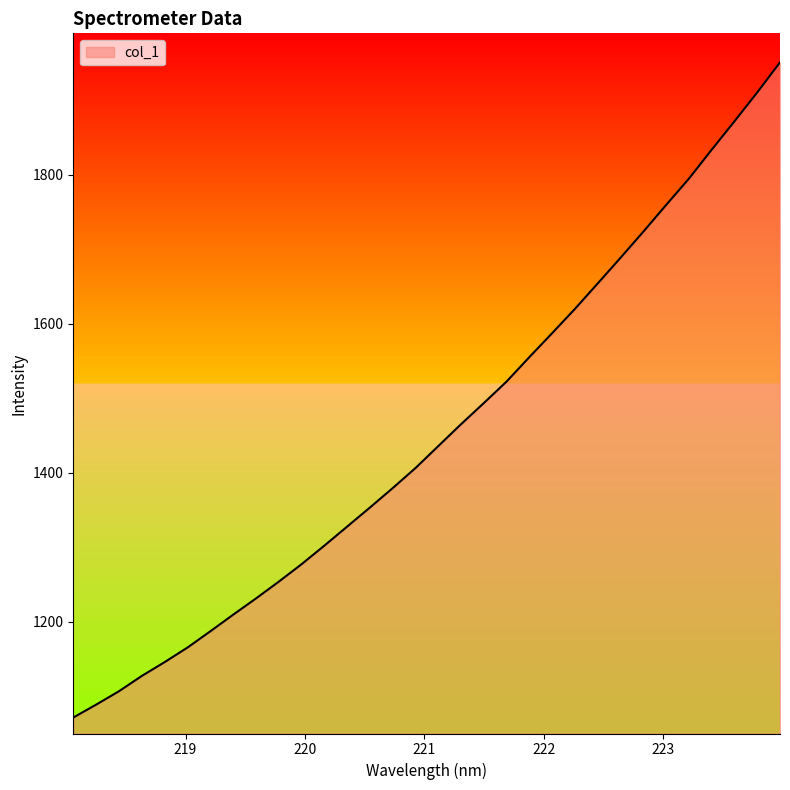

What is the minimum value shown in the chart?

1071.2